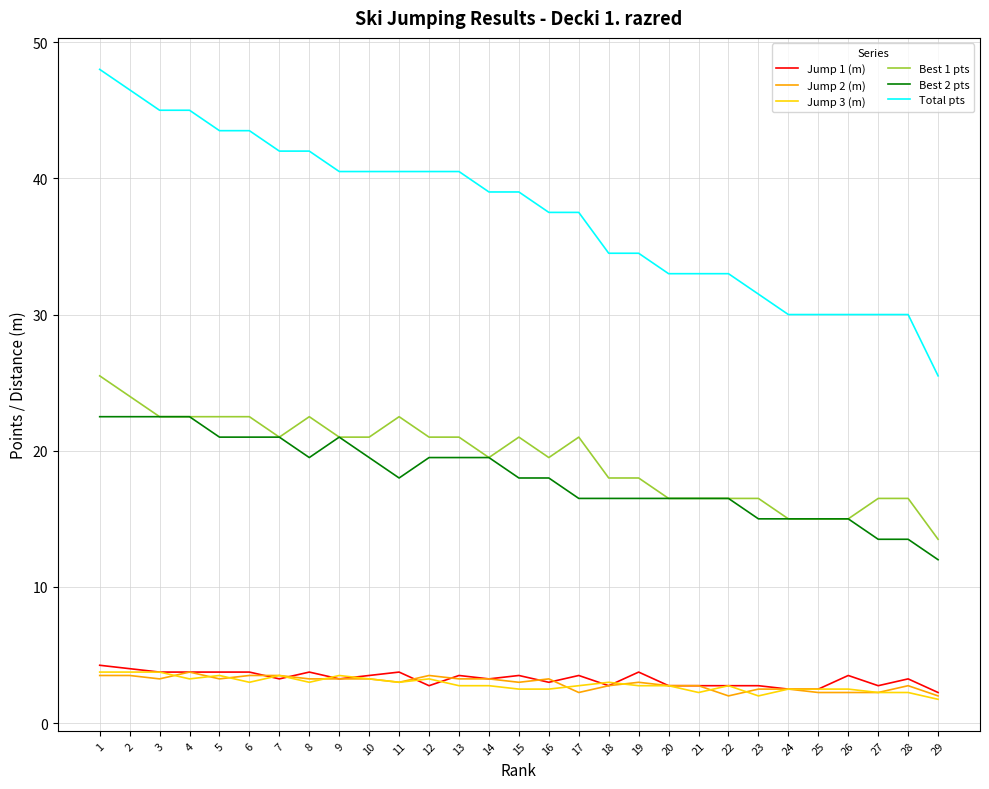

What is the difference between the maximum and minimum values in the Total pts series?

22.5